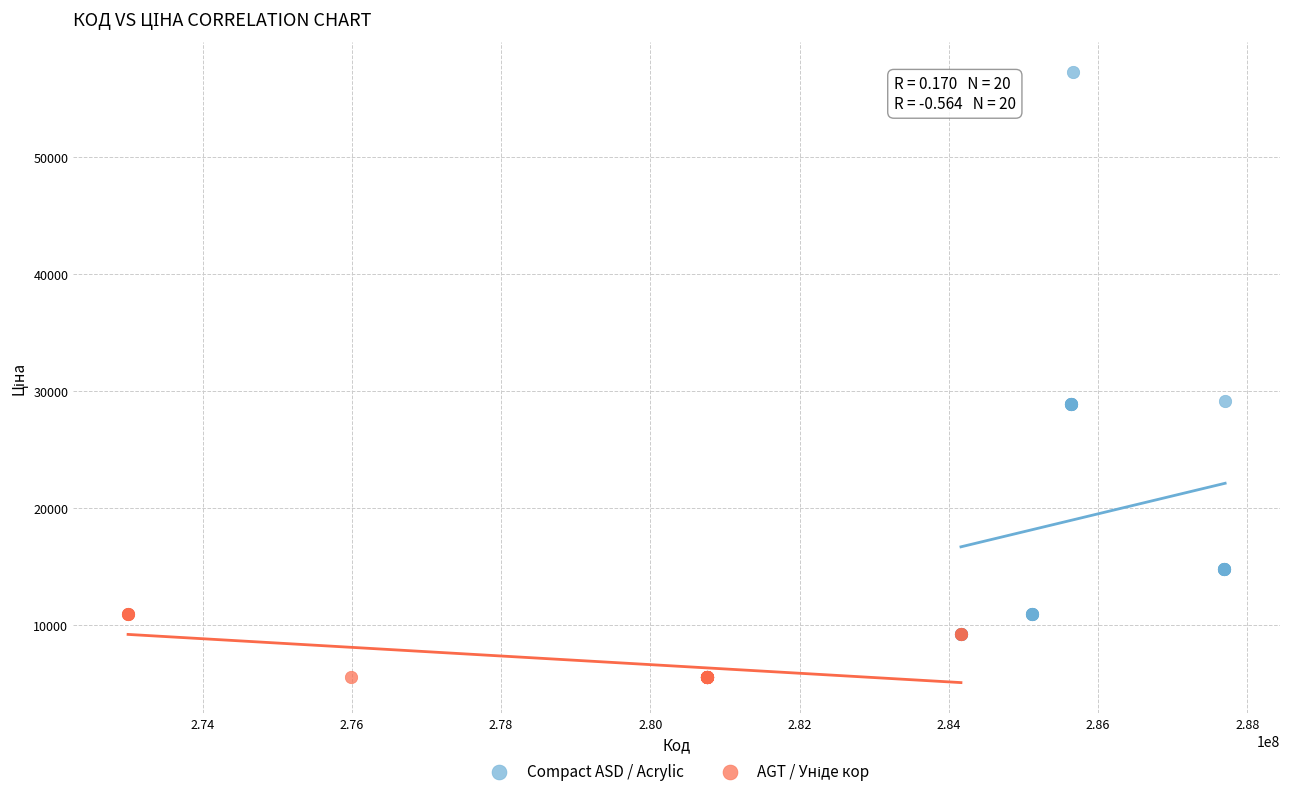

Which series has the widest spread of Y values?

Compact ASD / Acrylic